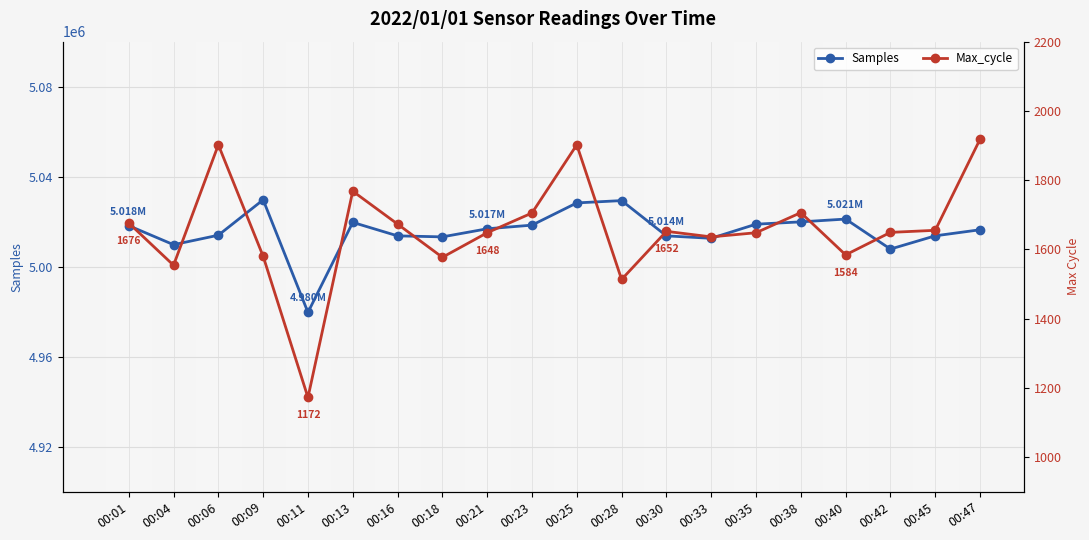

How many series are shown in this chart?

2